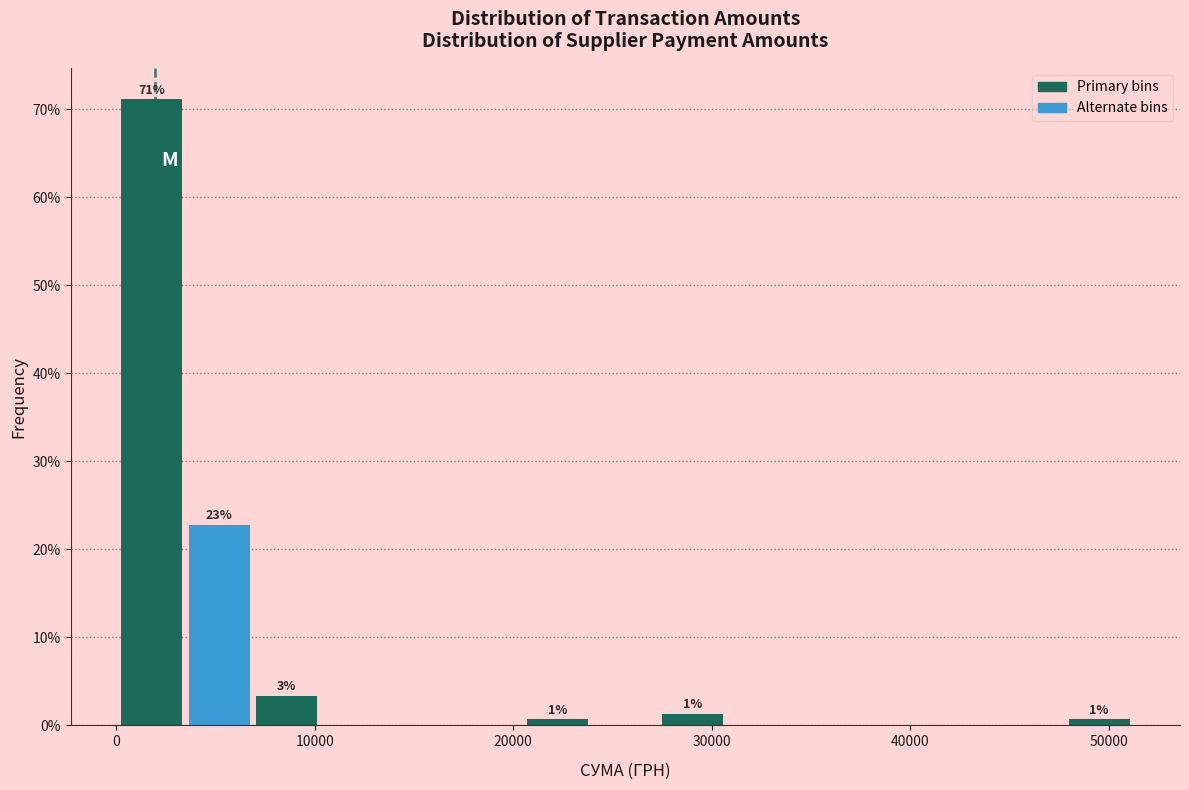

Read against the x-axis, roughly where is the centre of the tallest bar?

2000